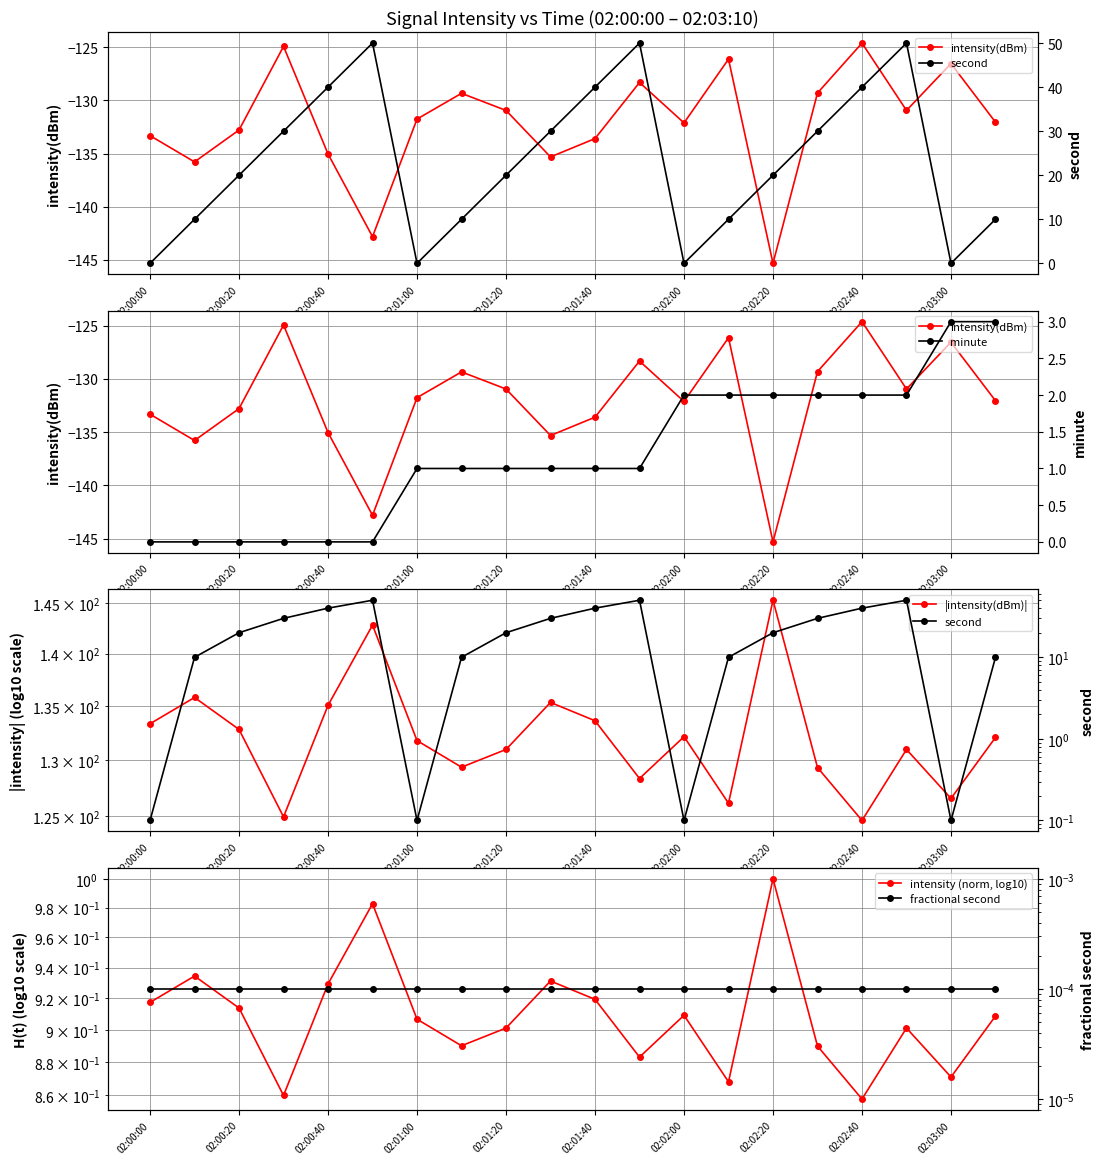

How many values in the minute series are below 1?

6